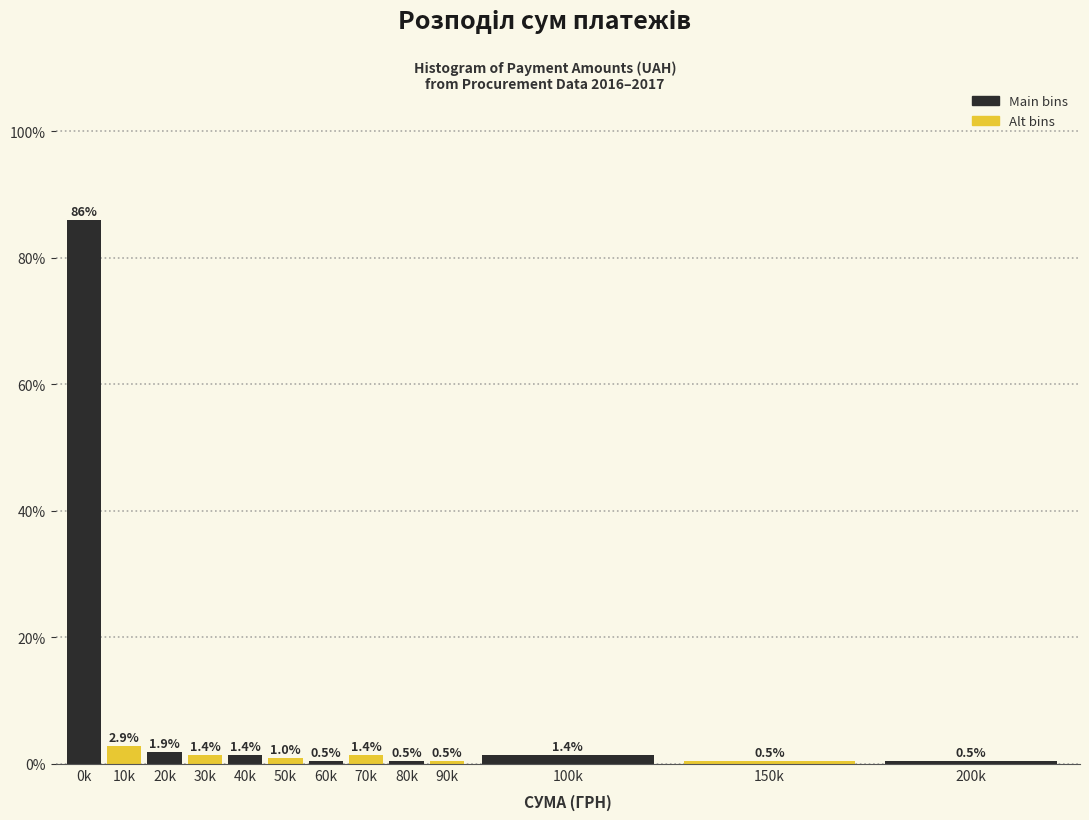

Reading right to left, list all the values displayed in this chart.

200k=0.5	150k=0.5	100k=1.4	90k=0.5	80k=0.5	70k=1.4	60k=0.5	50k=1.0	40k=1.4	30k=1.4	20k=1.9	10k=2.9	0k=86.1